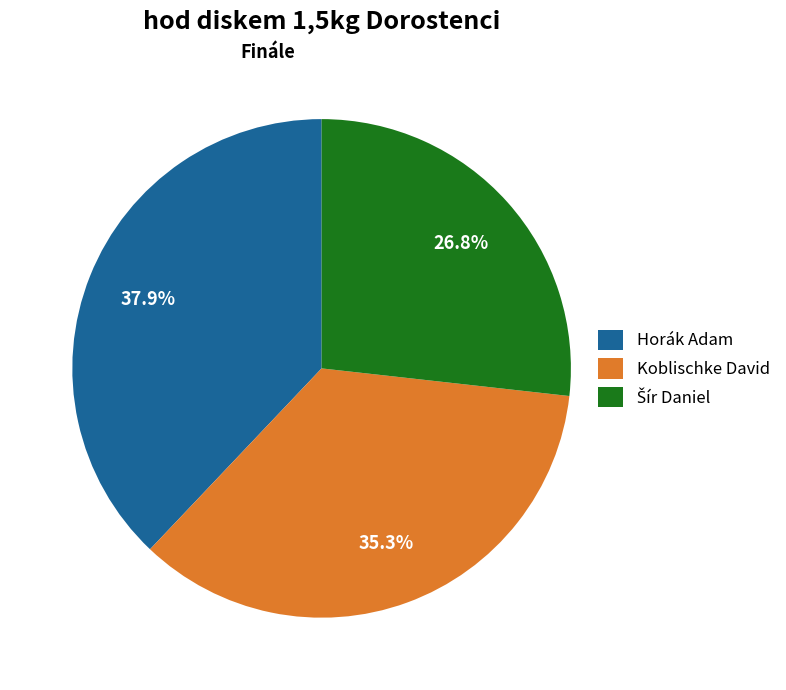

Is it true that Koblischke David is 43% of the pie?

False